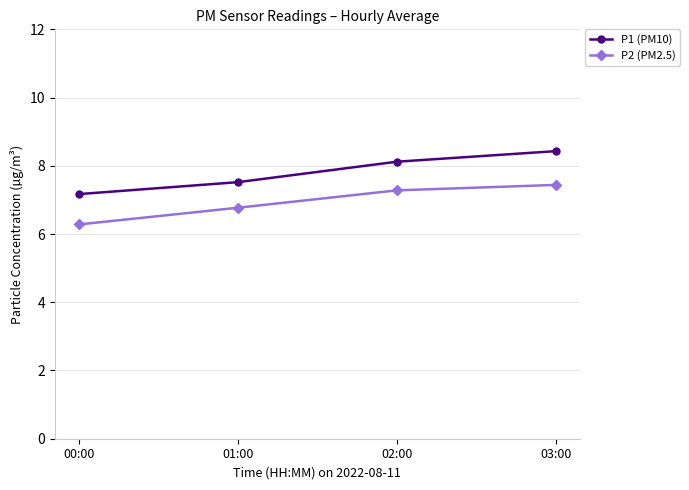

Reading left to right, list all the values displayed in this chart.

P1 (PM10): 00:00=7.2	01:00=7.5	02:00=8.1	03:00=8.4
P2 (PM2.5): 00:00=6.3	01:00=6.8	02:00=7.3	03:00=7.4